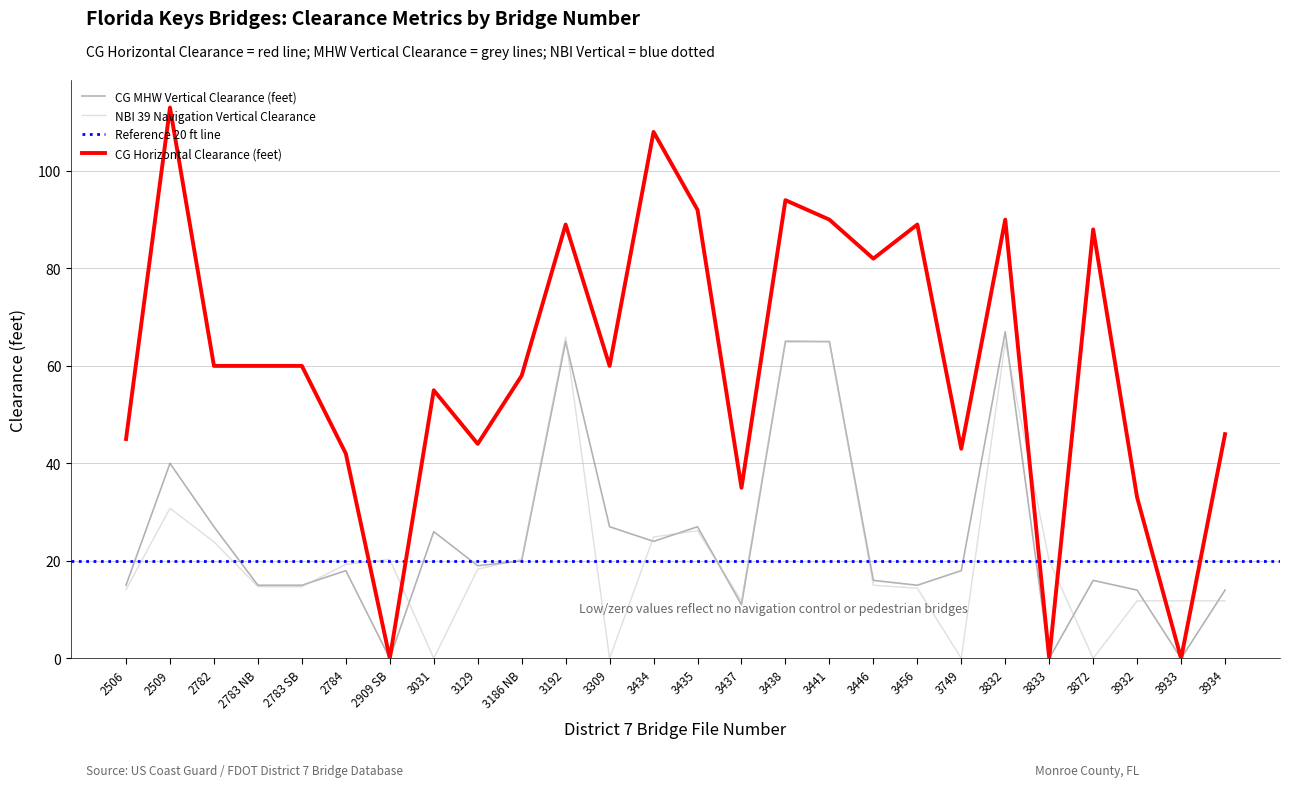

At which category is the sum across all series the highest?

3438